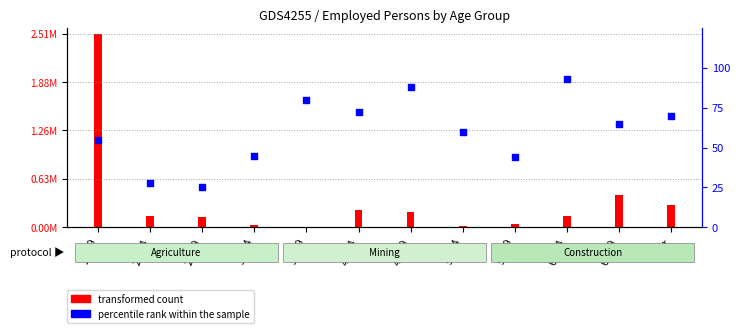

Which has a higher value, 50-54 or 35-39?

35-39